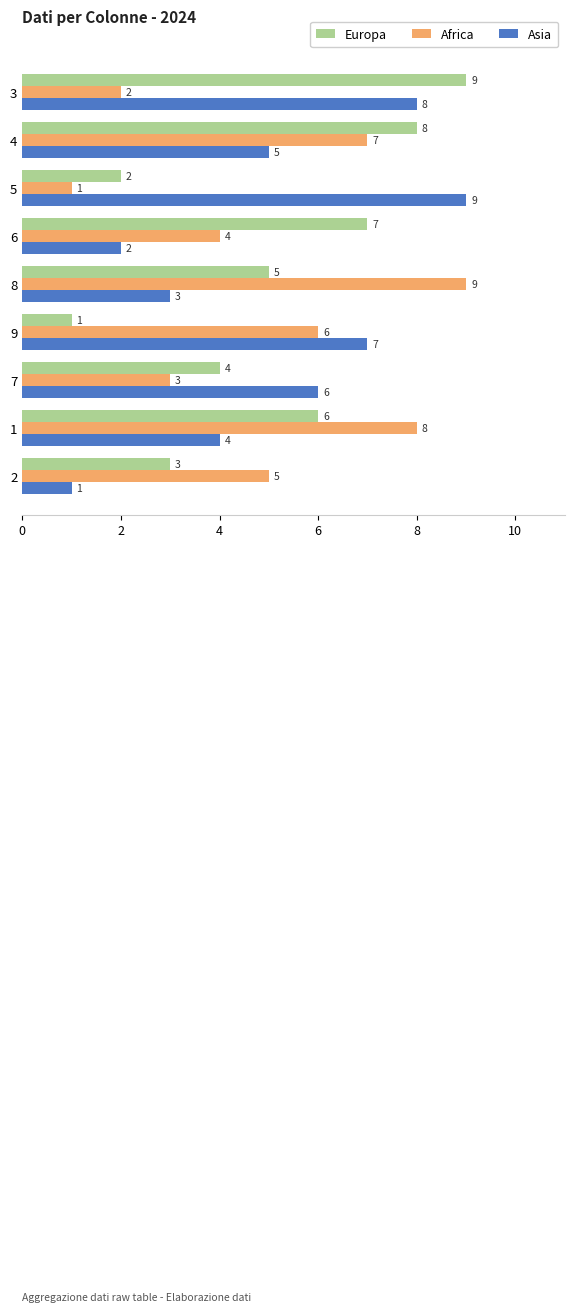

The Asia series shows 1 at 6. True or false?

False